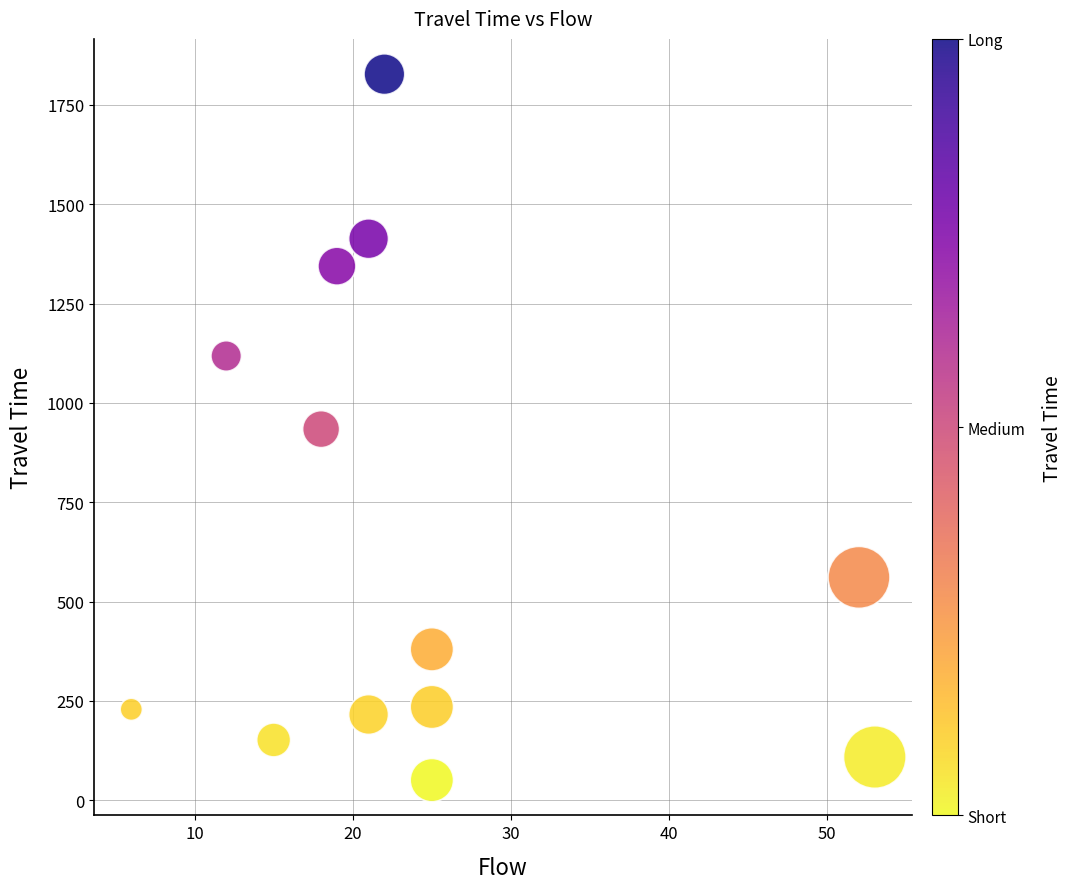

What is the range of Y values (max minus min)?

1776